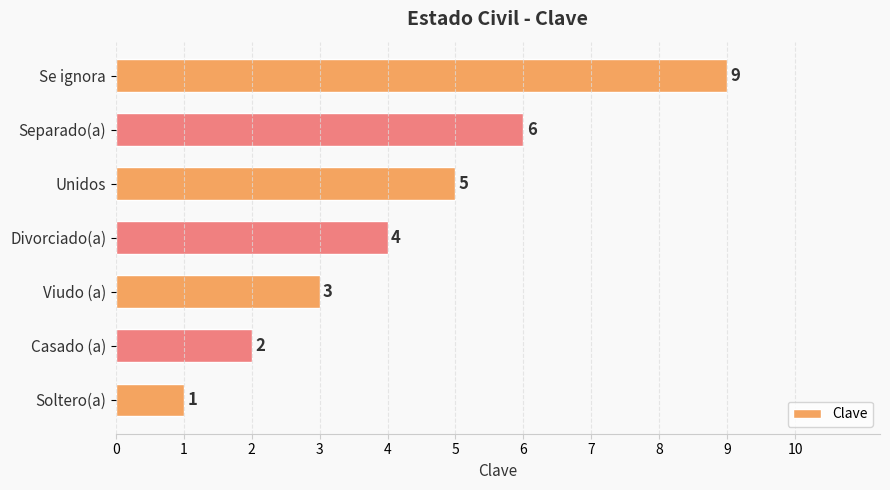

Between Separado(a) and Soltero(a), which is larger?

Separado(a)